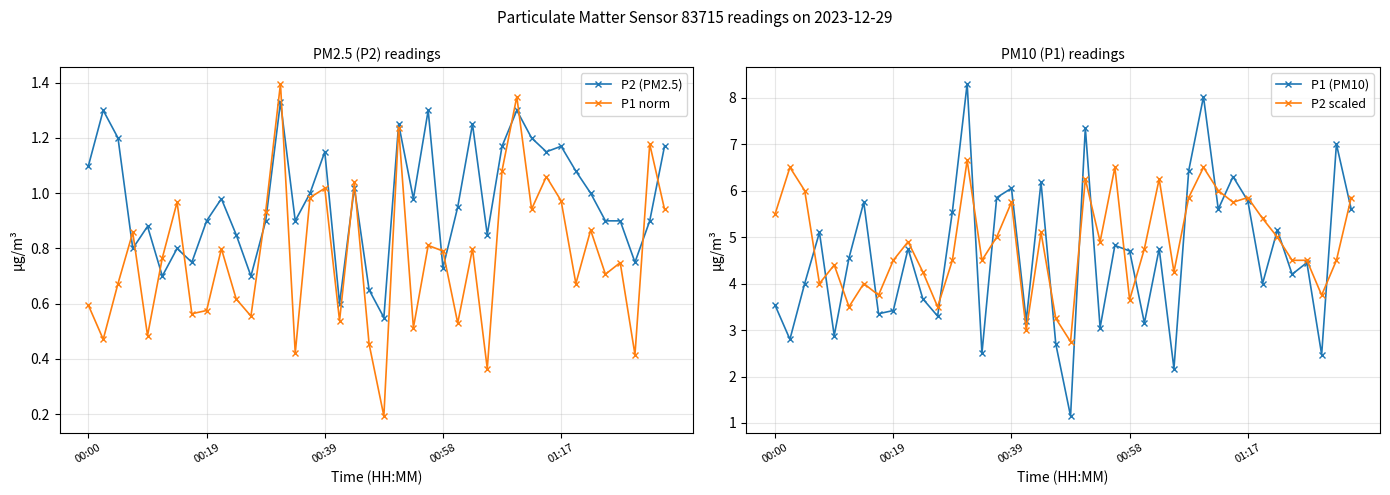

What is the total value across all series at 13?

17.7